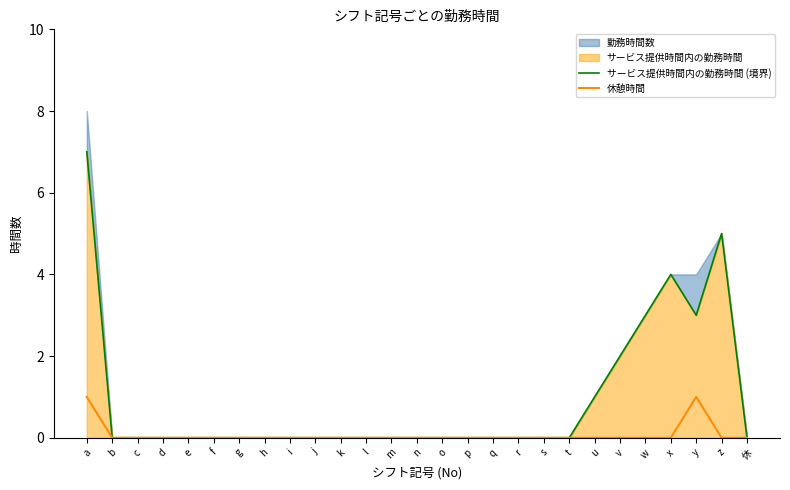

List the labels in order of サービス提供時間内の勤務時間 (境界) value, smallest first.

b, c, d, e, f, g, h, i, j, k, l, m, n, o, p, q, r, s, t, 休, u, v, w, y, x, z, a